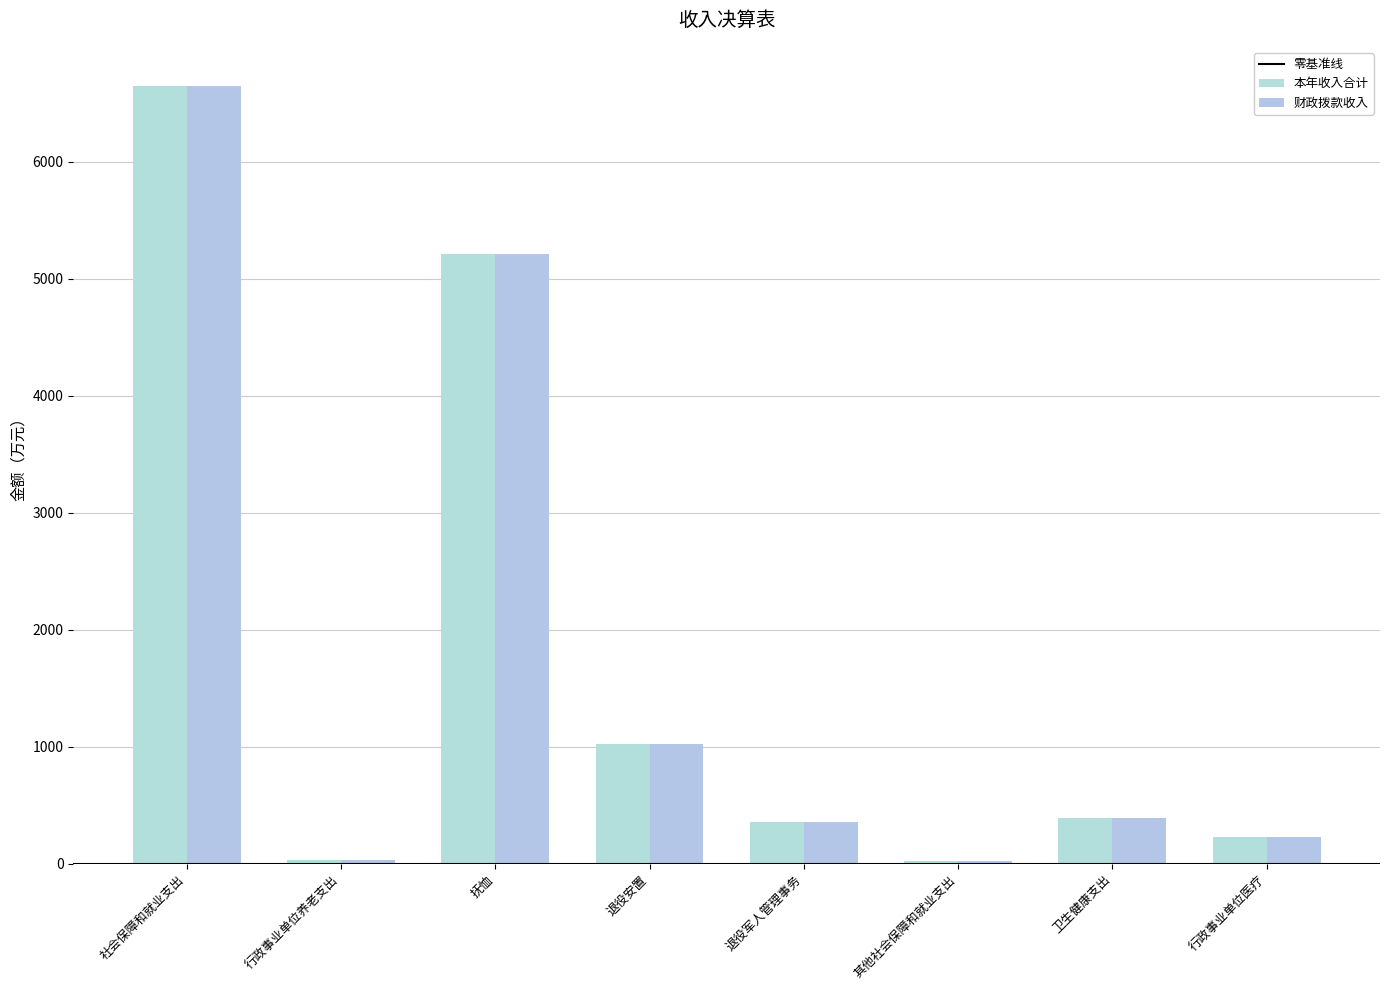

The 本年收入合计 series shows 62.0 at 行政事业单位医疗. True or false?

False